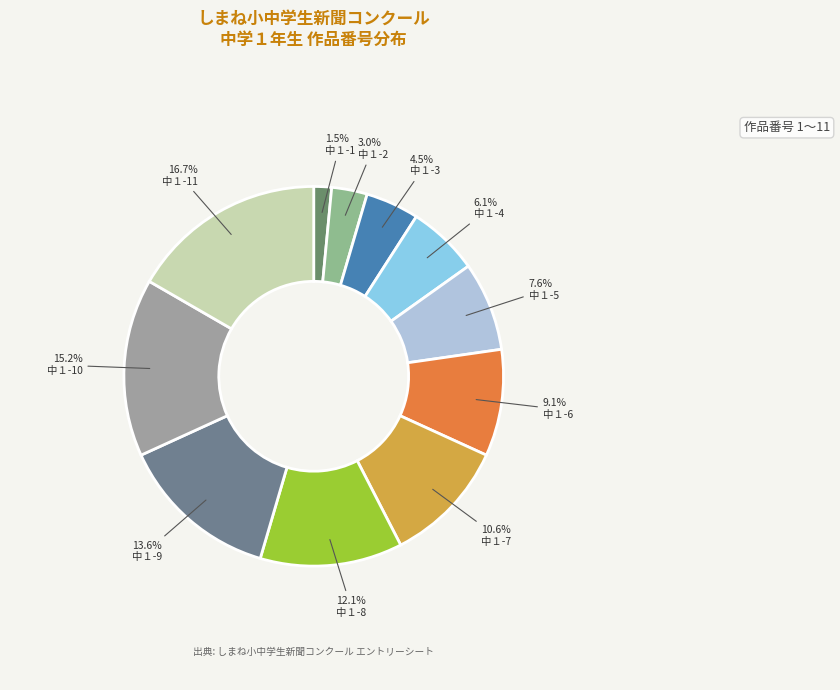

What is the change in value from 中１-4 to 中１-10?

+6